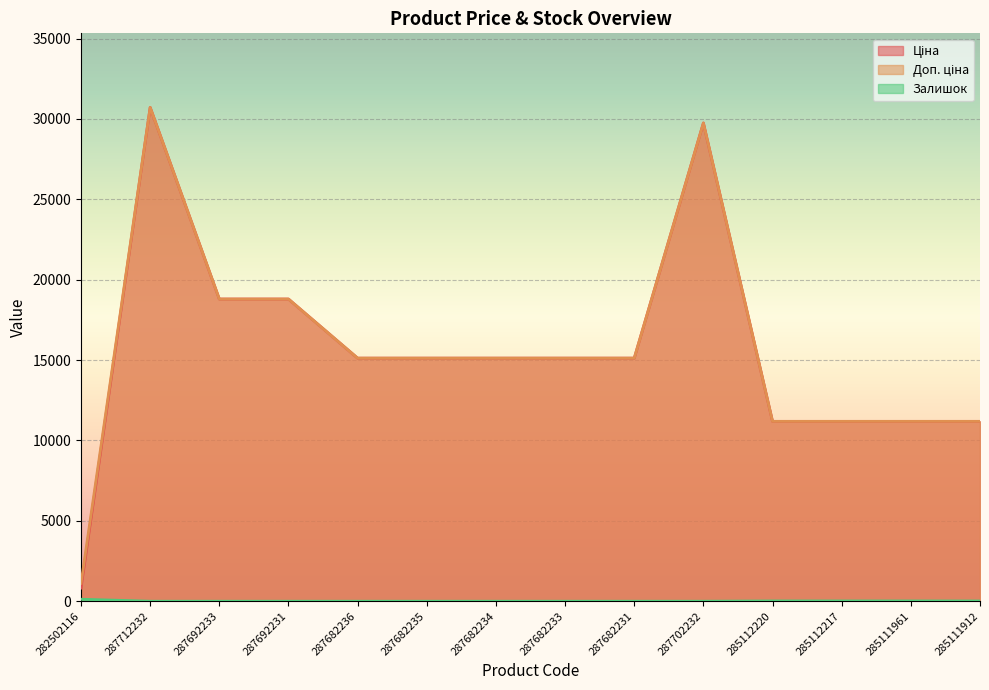

Between 287682235 and 287682231, which is larger?

287682235